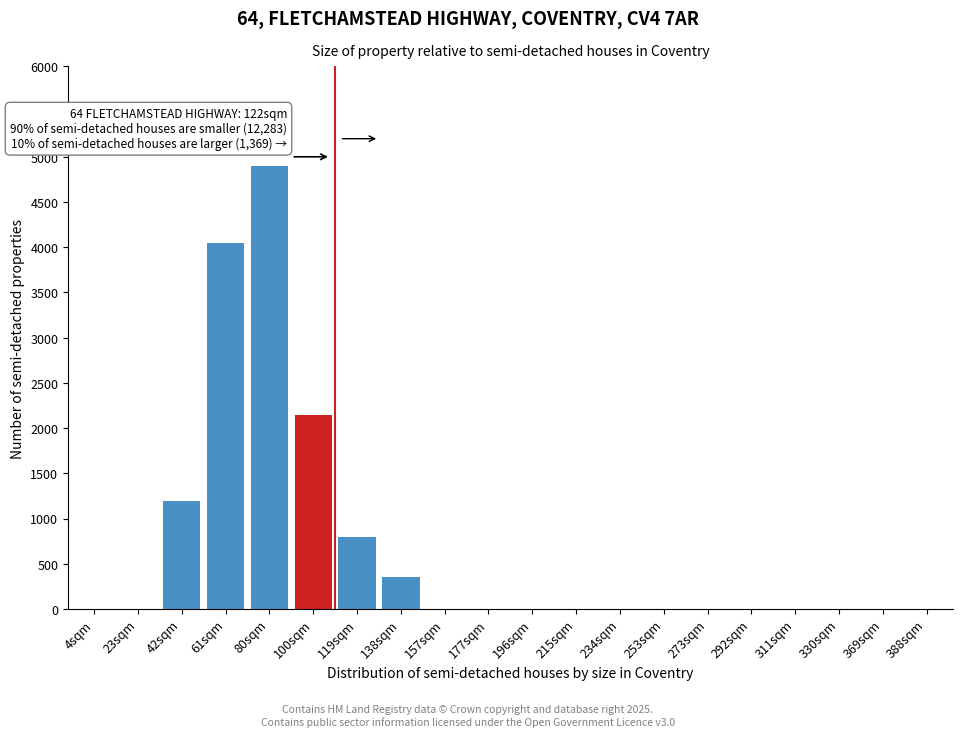

Reading left to right, extract all data points from this chart.

4sqm=0	23sqm=0	42sqm=1200	61sqm=4050	80sqm=4900	100sqm=2150	119sqm=800	138sqm=350	157sqm=0	177sqm=0	196sqm=0	215sqm=0	234sqm=0	253sqm=0	273sqm=0	292sqm=0	311sqm=0	330sqm=0	369sqm=0	388sqm=0